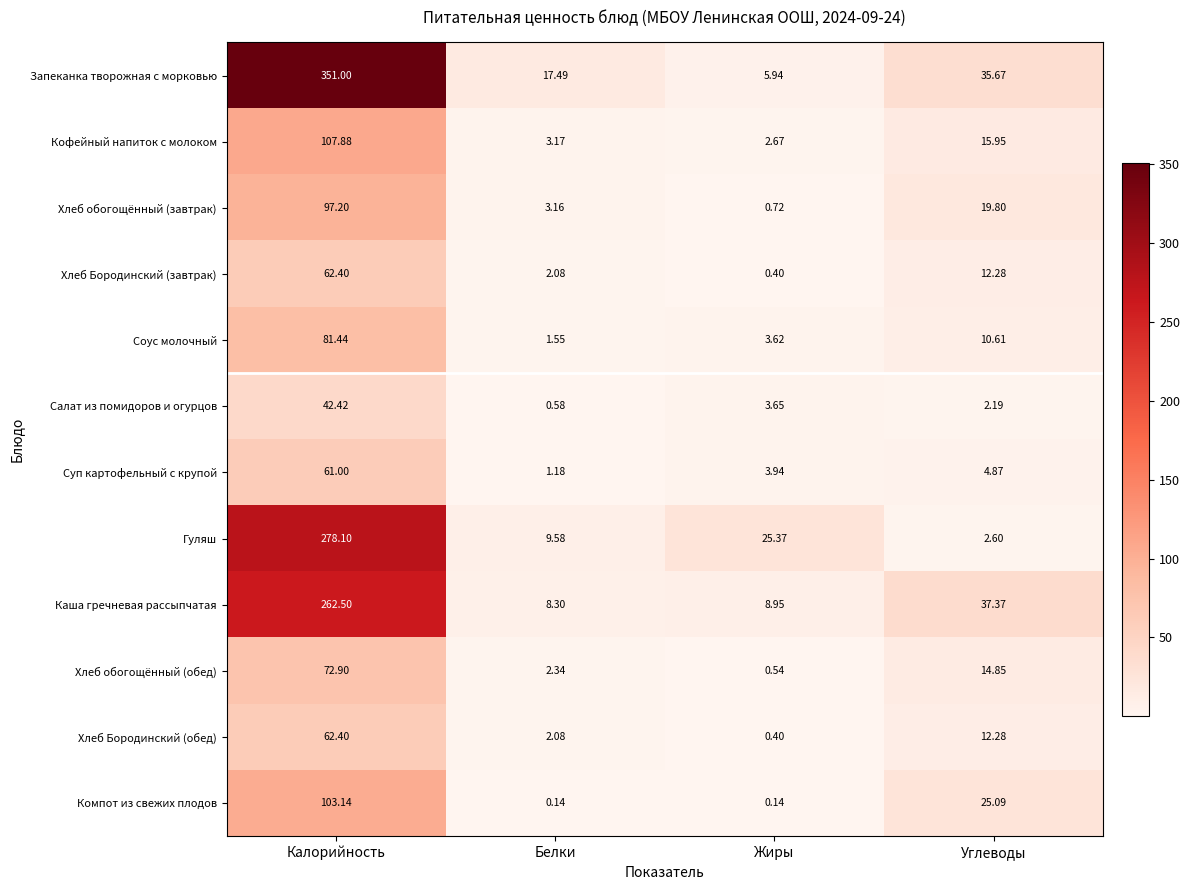

Which category has the highest value in the Запеканка творожная с морковью series?

Калорийность